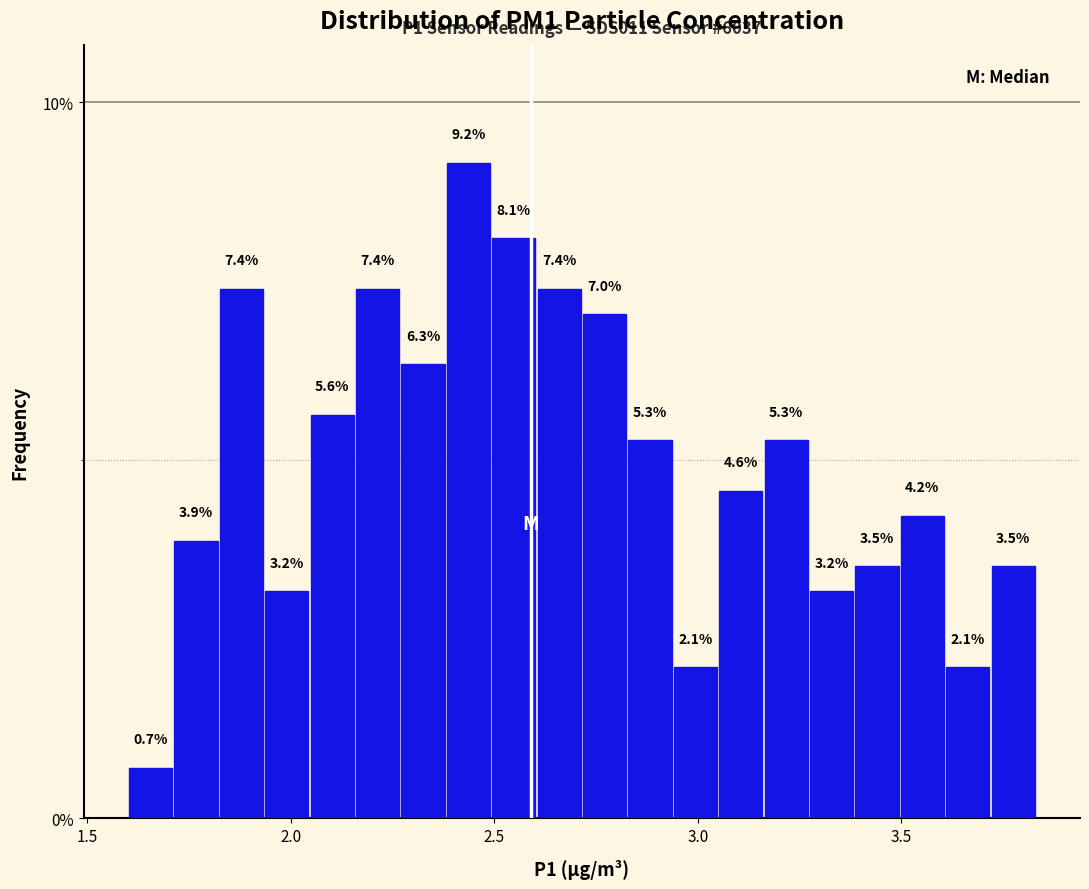

Read against the x-axis, roughly where is the centre of the tallest bar?

2.45